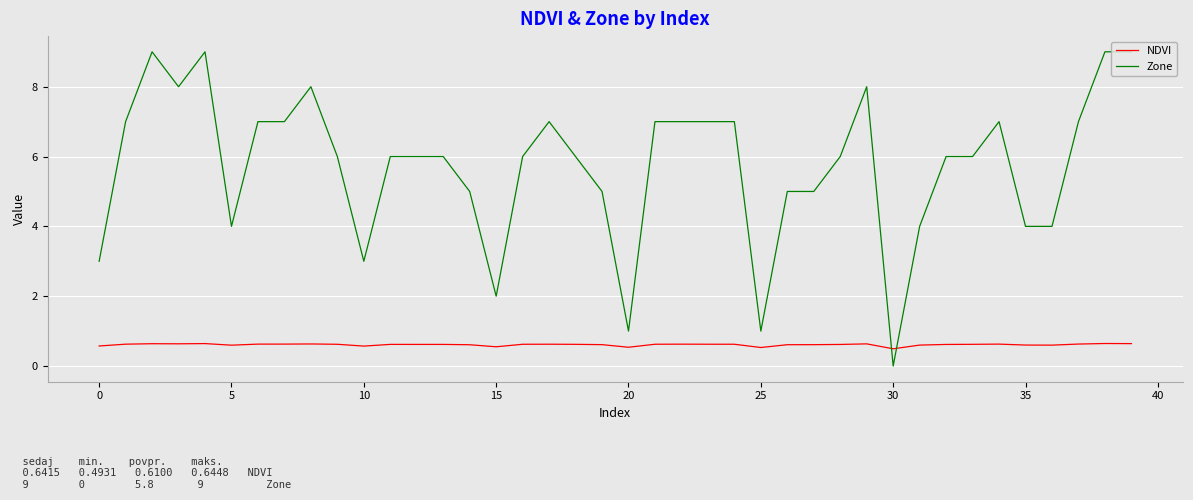

List the series in order of their overall mean, highest first.

Zone, NDVI